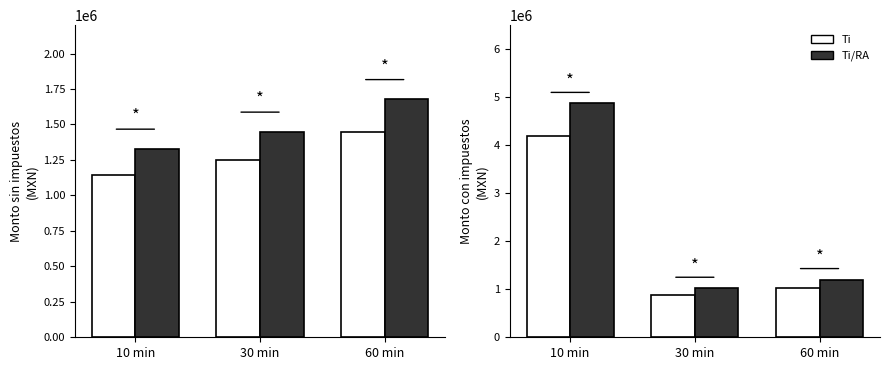

How many data points in Ti/RA are less than 1200962?

1